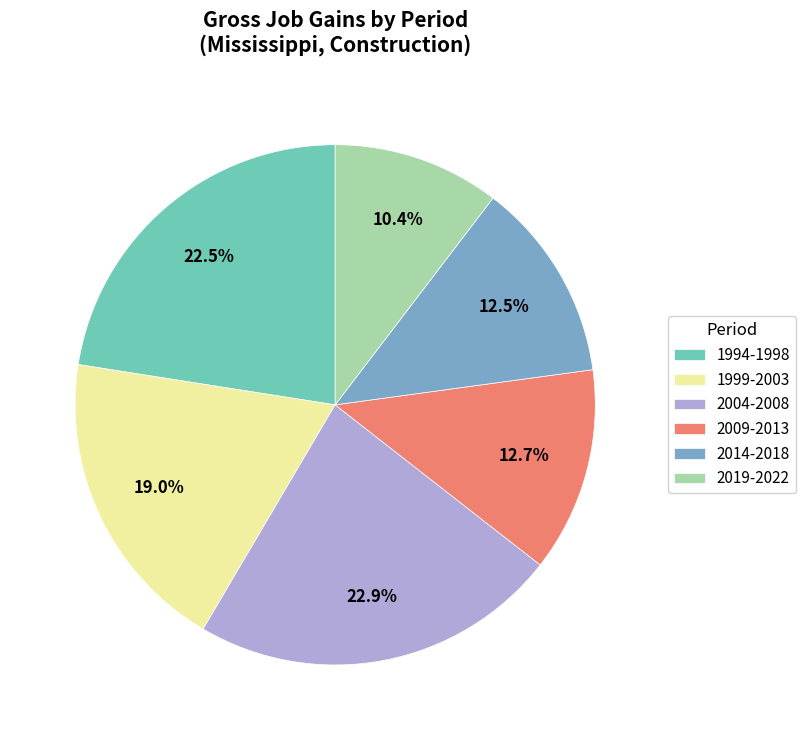

Combined, do 2014-2018 and 1999-2003 account for over 50%?

No